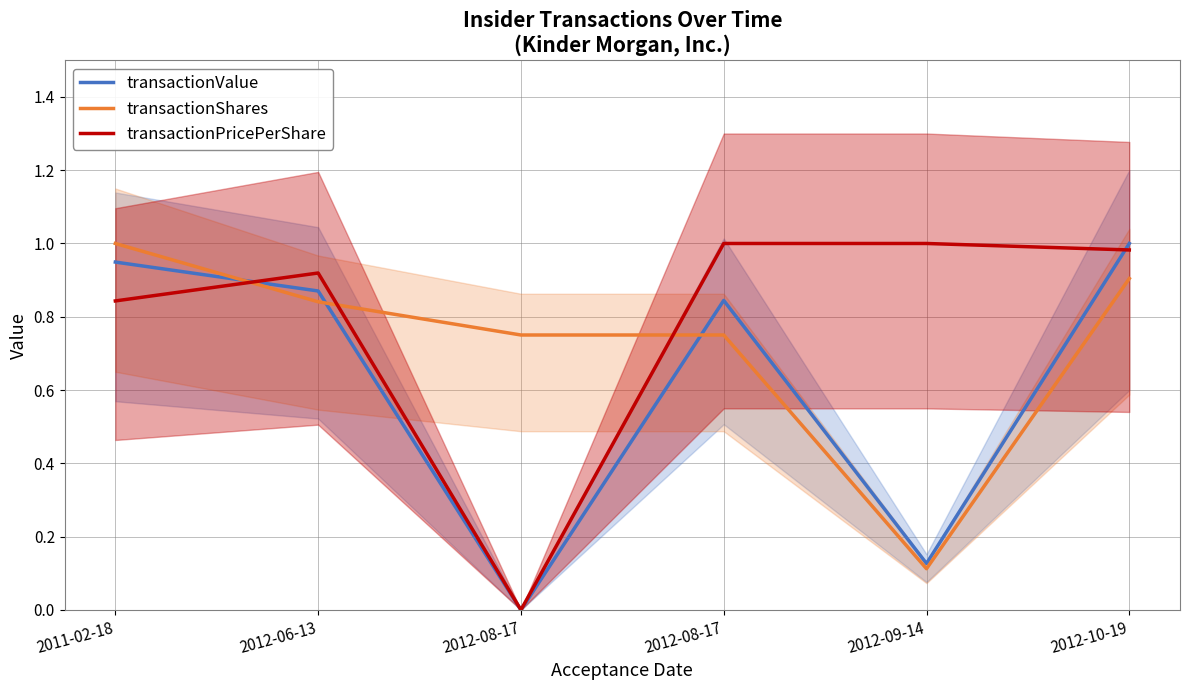

What is the difference between the maximum and second lowest values in the transactionShares series?

0.2